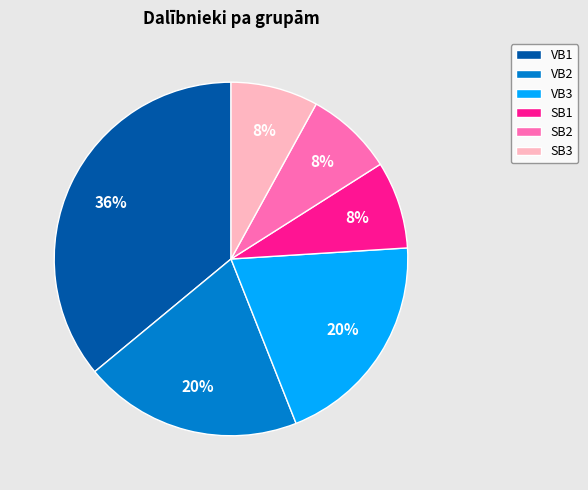

Which has a higher value, VB3 or SB3?

VB3